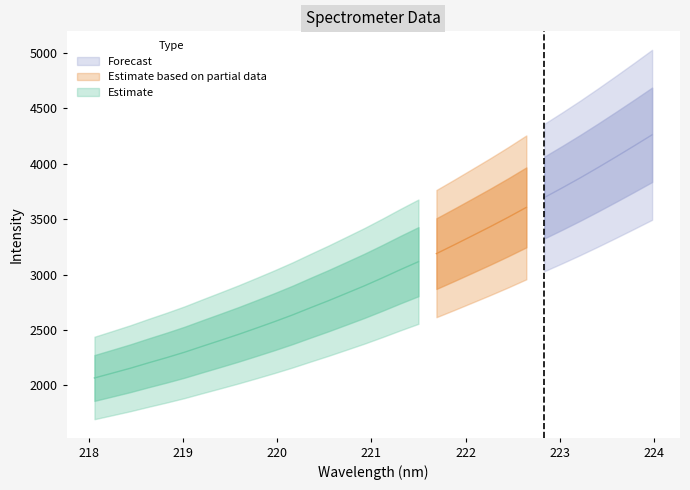

How many values are below 2971?

16